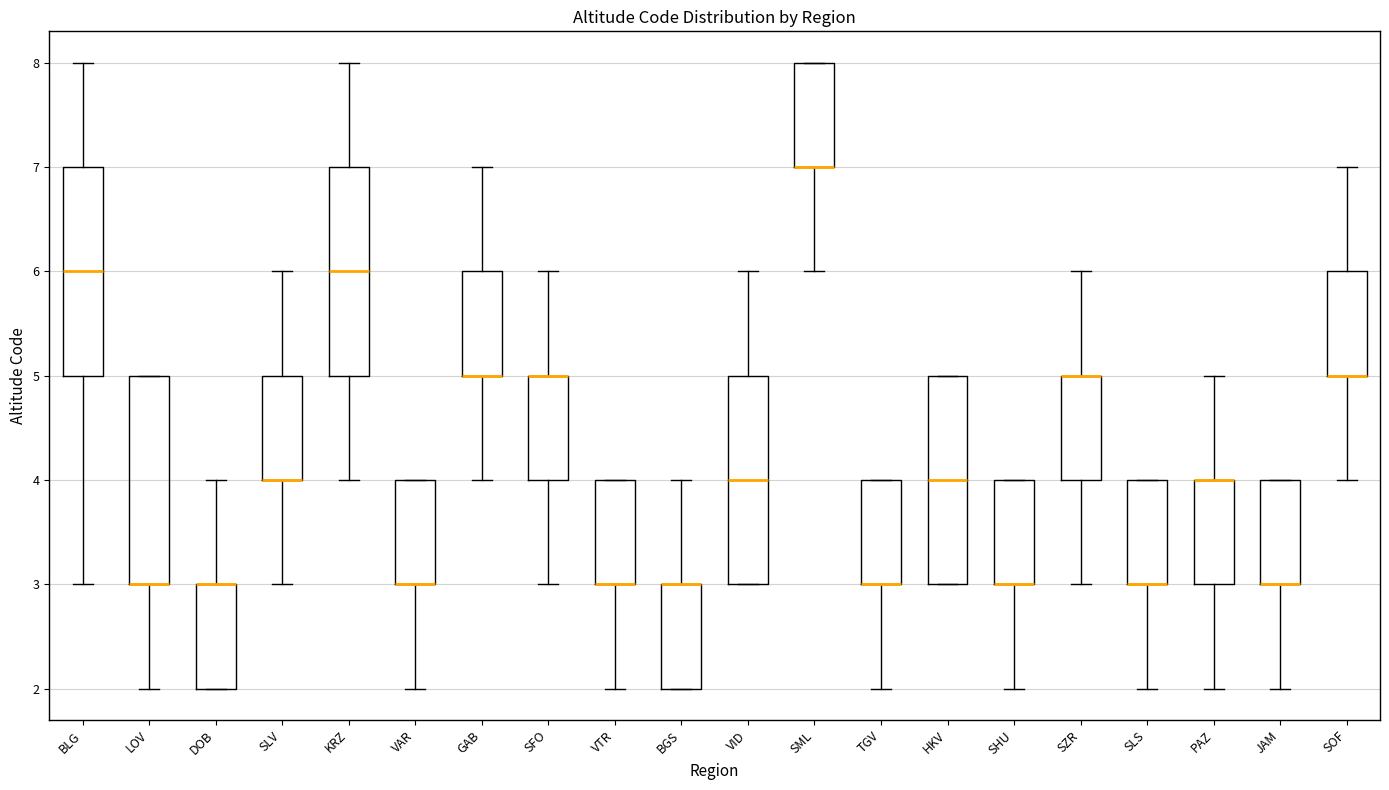

Reading left to right, transcribe this box plot: for each box, give where its median line is, the range the box spans, and where its two whiskers end, as read against the y-axis. The values are not printed on the chart, so give them approximately, as read against the axis.

BLG: median 6, box 5 to 7, whiskers 3 to 8
LOV: median 3 (drawn on the box's lower edge), box 3 to 5, whiskers 2 to 5
DOB: median 3 (drawn on the box's upper edge), box 2 to 3, whiskers 2 to 4
SLV: median 4 (drawn on the box's lower edge), box 4 to 5, whiskers 3 to 6
KRZ: median 6, box 5 to 7, whiskers 4 to 8
VAR: median 3 (drawn on the box's lower edge), box 3 to 4, whiskers 2 to 4
GAB: median 5 (drawn on the box's lower edge), box 5 to 6, whiskers 4 to 7
SFO: median 5 (drawn on the box's upper edge), box 4 to 5, whiskers 3 to 6
VTR: median 3 (drawn on the box's lower edge), box 3 to 4, whiskers 2 to 4
BGS: median 3 (drawn on the box's upper edge), box 2 to 3, whiskers 2 to 4
VID: median 4, box 3 to 5, whiskers 3 to 6
SML: median 7 (drawn on the box's lower edge), box 7 to 8, whiskers 6 to 8
TGV: median 3 (drawn on the box's lower edge), box 3 to 4, whiskers 2 to 4
HKV: median 4, box 3 to 5, whiskers 3 to 5
SHU: median 3 (drawn on the box's lower edge), box 3 to 4, whiskers 2 to 4
SZR: median 5 (drawn on the box's upper edge), box 4 to 5, whiskers 3 to 6
SLS: median 3 (drawn on the box's lower edge), box 3 to 4, whiskers 2 to 4
PAZ: median 4 (drawn on the box's upper edge), box 3 to 4, whiskers 2 to 5
JAM: median 3 (drawn on the box's lower edge), box 3 to 4, whiskers 2 to 4
SOF: median 5 (drawn on the box's lower edge), box 5 to 6, whiskers 4 to 7